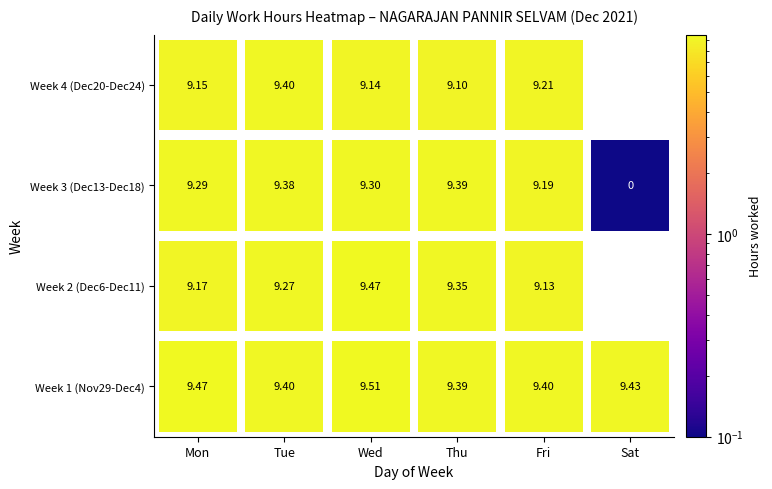

Read the value at 2.

9.4